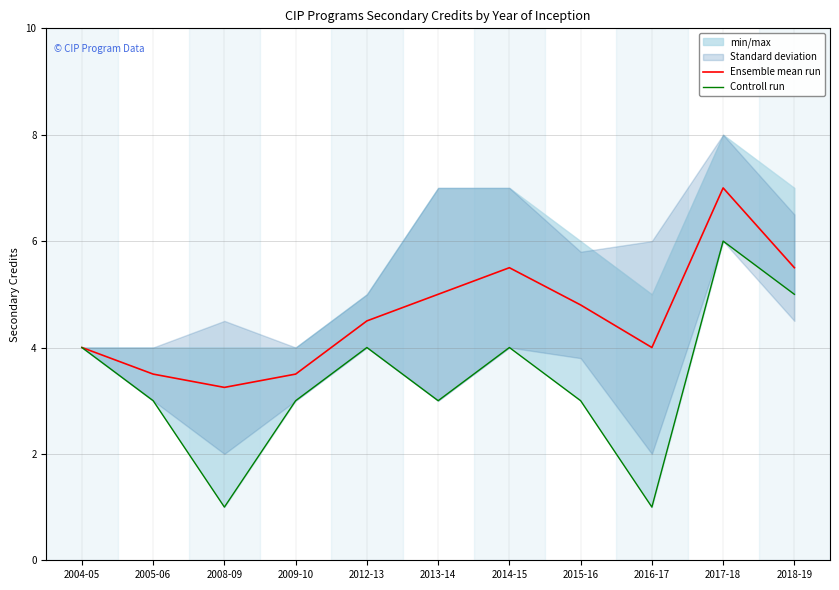

Which series has the largest total across all categories?

Ensemble mean run